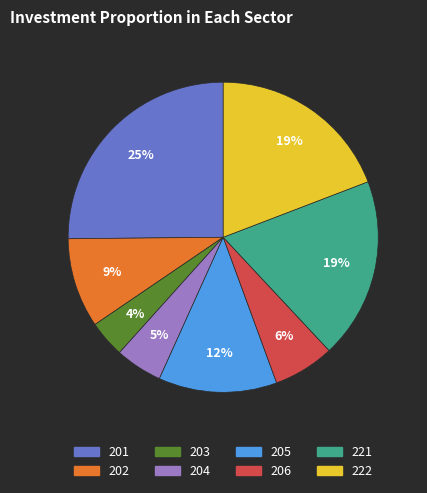

To the nearest percent, what is the combined percentage of 221 and 201?

44%